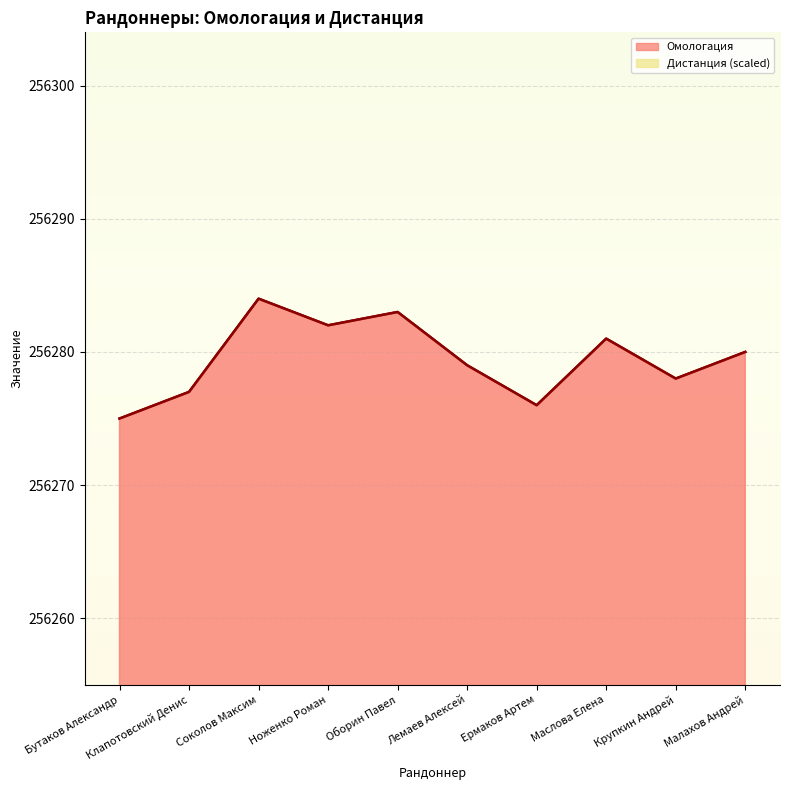

What is the sum of the values at Оборин Павел and Крупкин Андрей?

512561